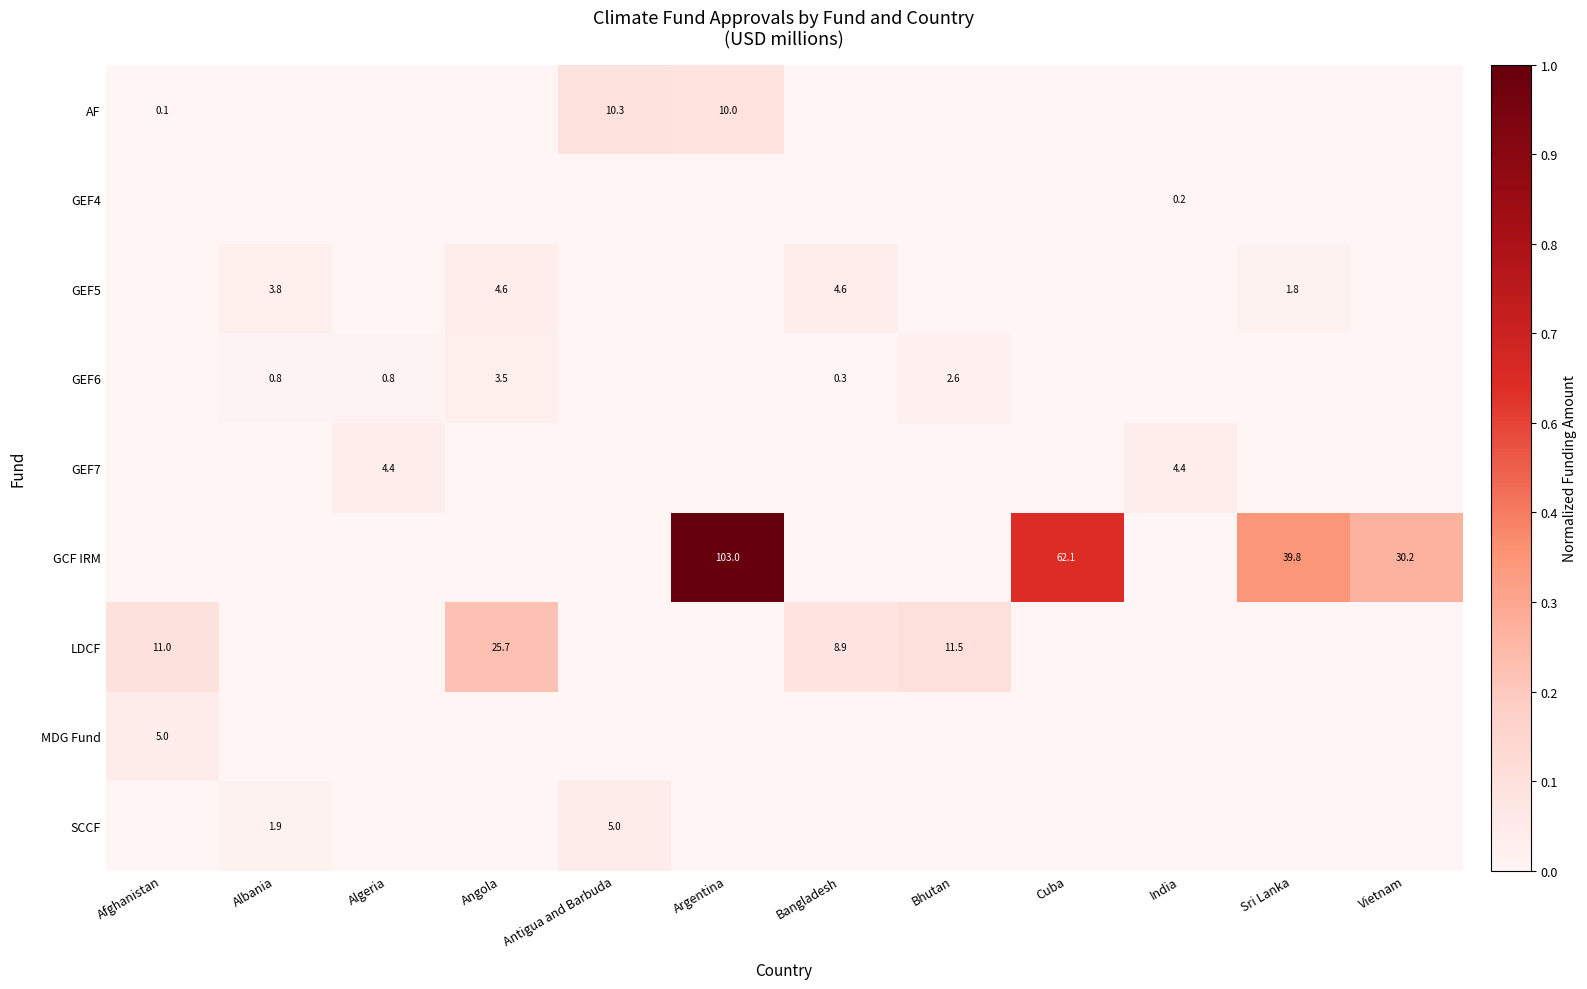

The value of GCF IRM at Vietnam is 39.3. True or false?

False